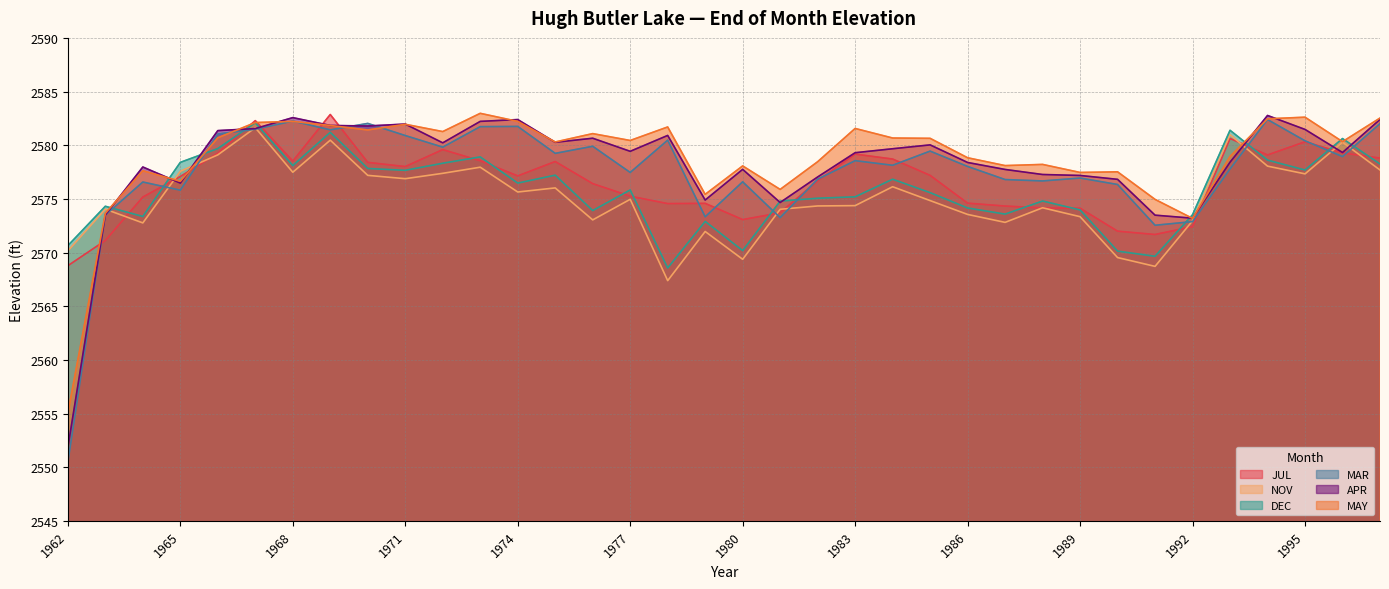

Which has a higher value, 1985 or 1984?

1984